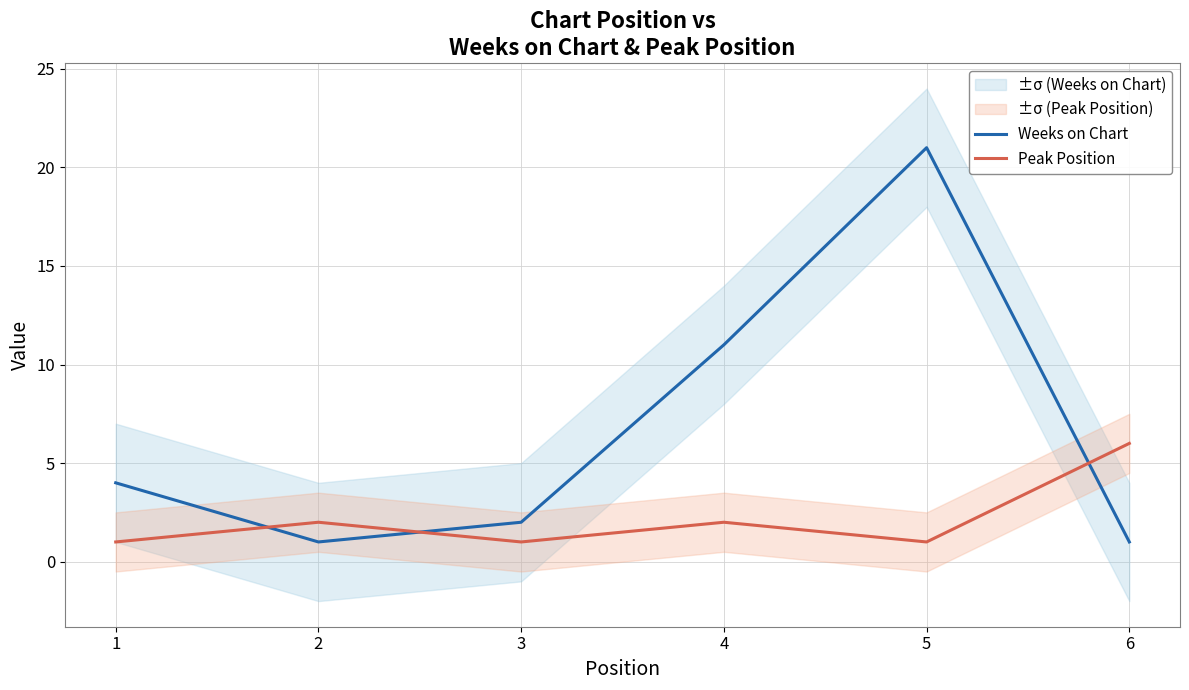

What is the value of the Peak Position point at the 4th from the left?

2